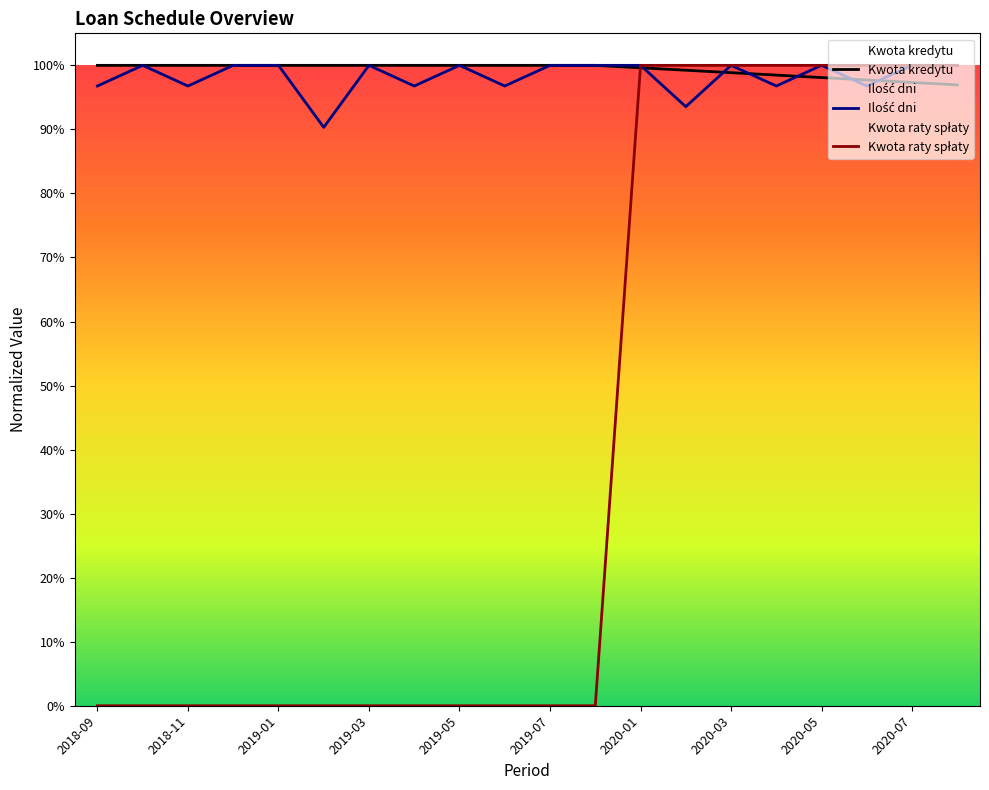

Between 2019-03 and 2019-08, which series saw the biggest shift?

Kwota kredytu